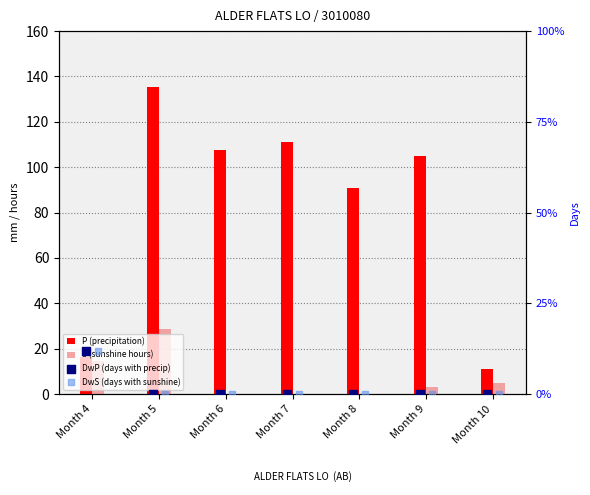

At how many categories does at least one series exceed 110?

2